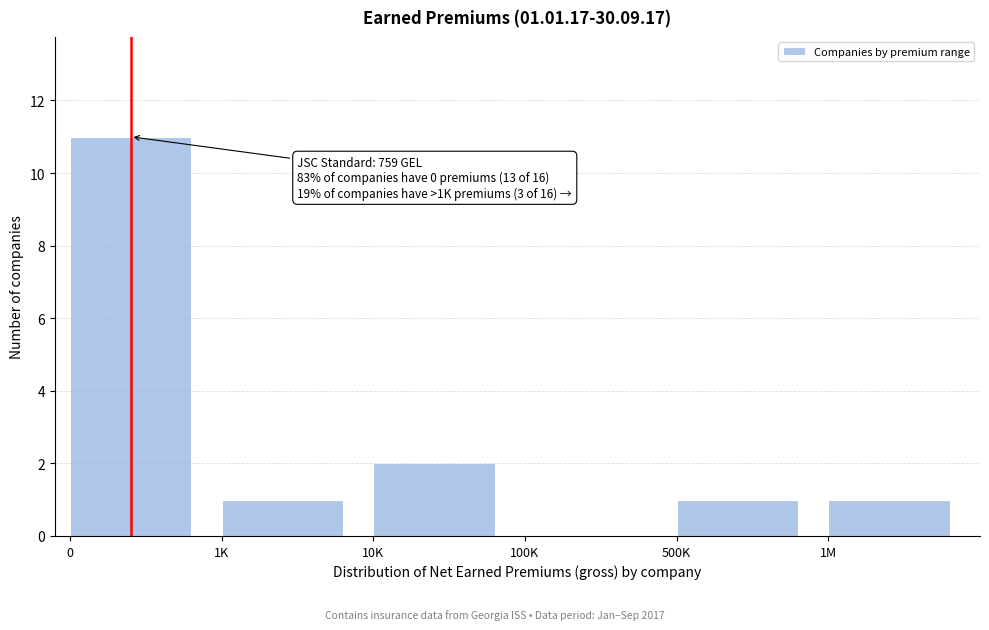

Reading left to right, what are all the values shown in this chart?

0=11	1K=1	10K=2	100K=0	500K=1	1M=1